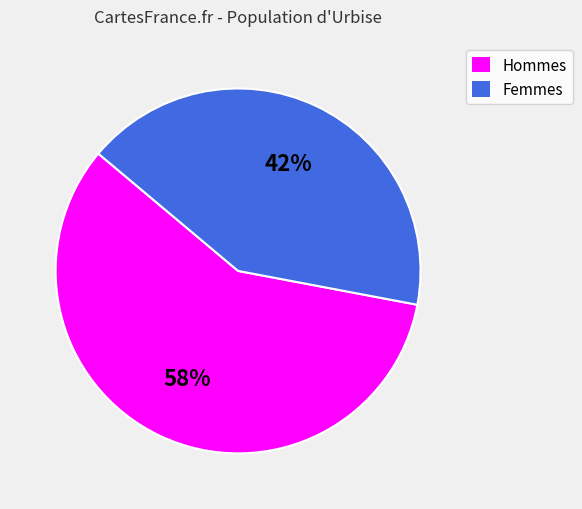

What is the ratio of the value at Hommes to the value at Femmes?

1.4